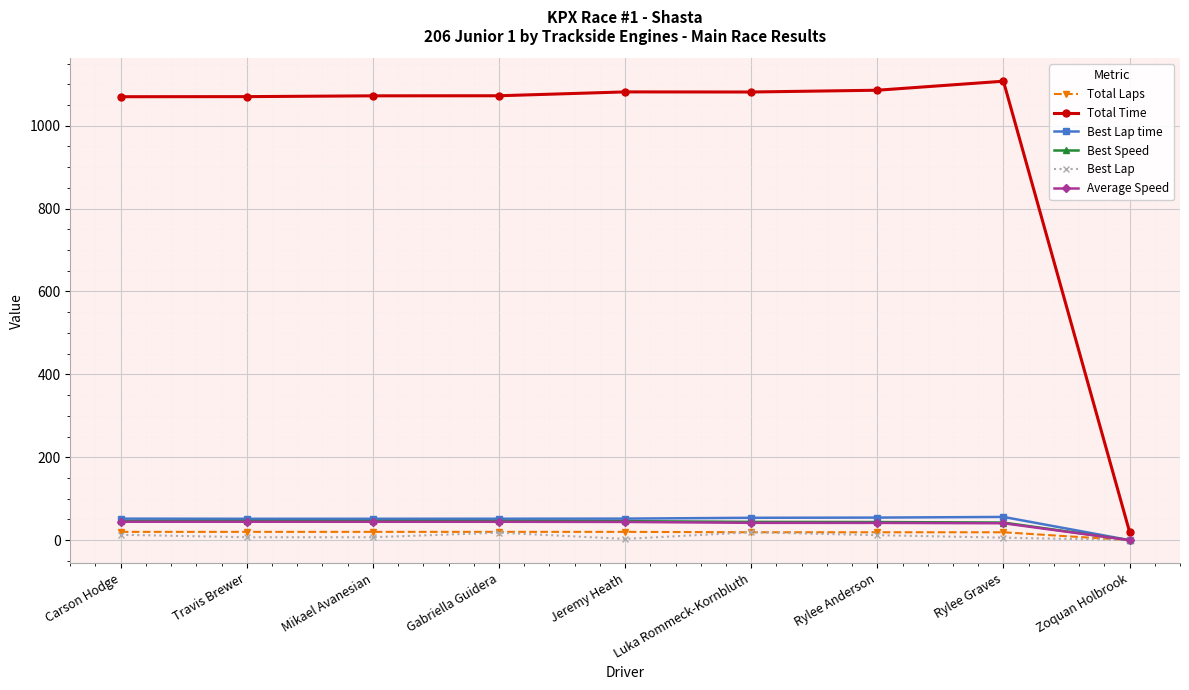

What is the label of the 2nd point from the left?

Travis Brewer